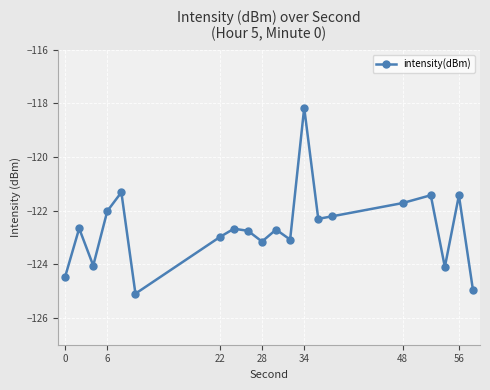

What is the minimum value shown in the chart?

-125.1